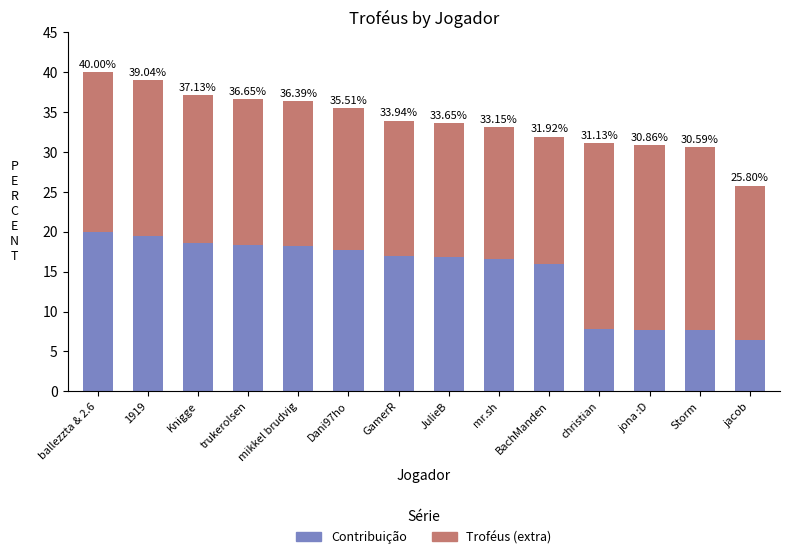

True or false: Troféus (extra) has a value of 16.0 at BachManden.

True